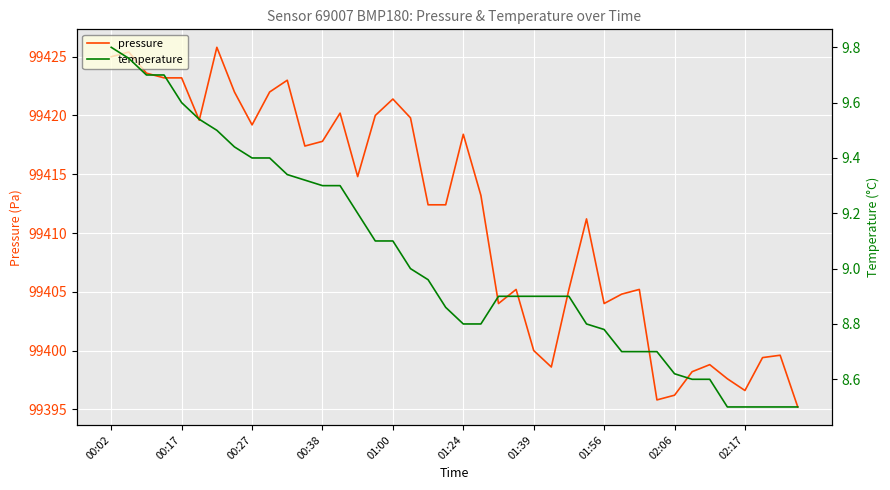

True or false: pressure and temperature intersect in this chart.

False